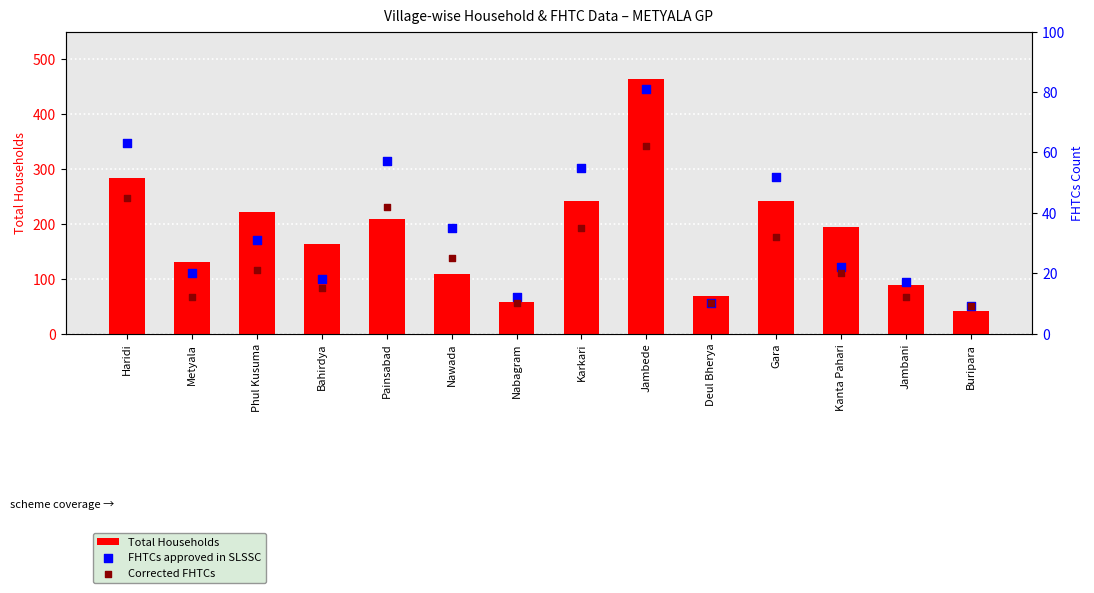

At how many categories does at least one series exceed 368?

1